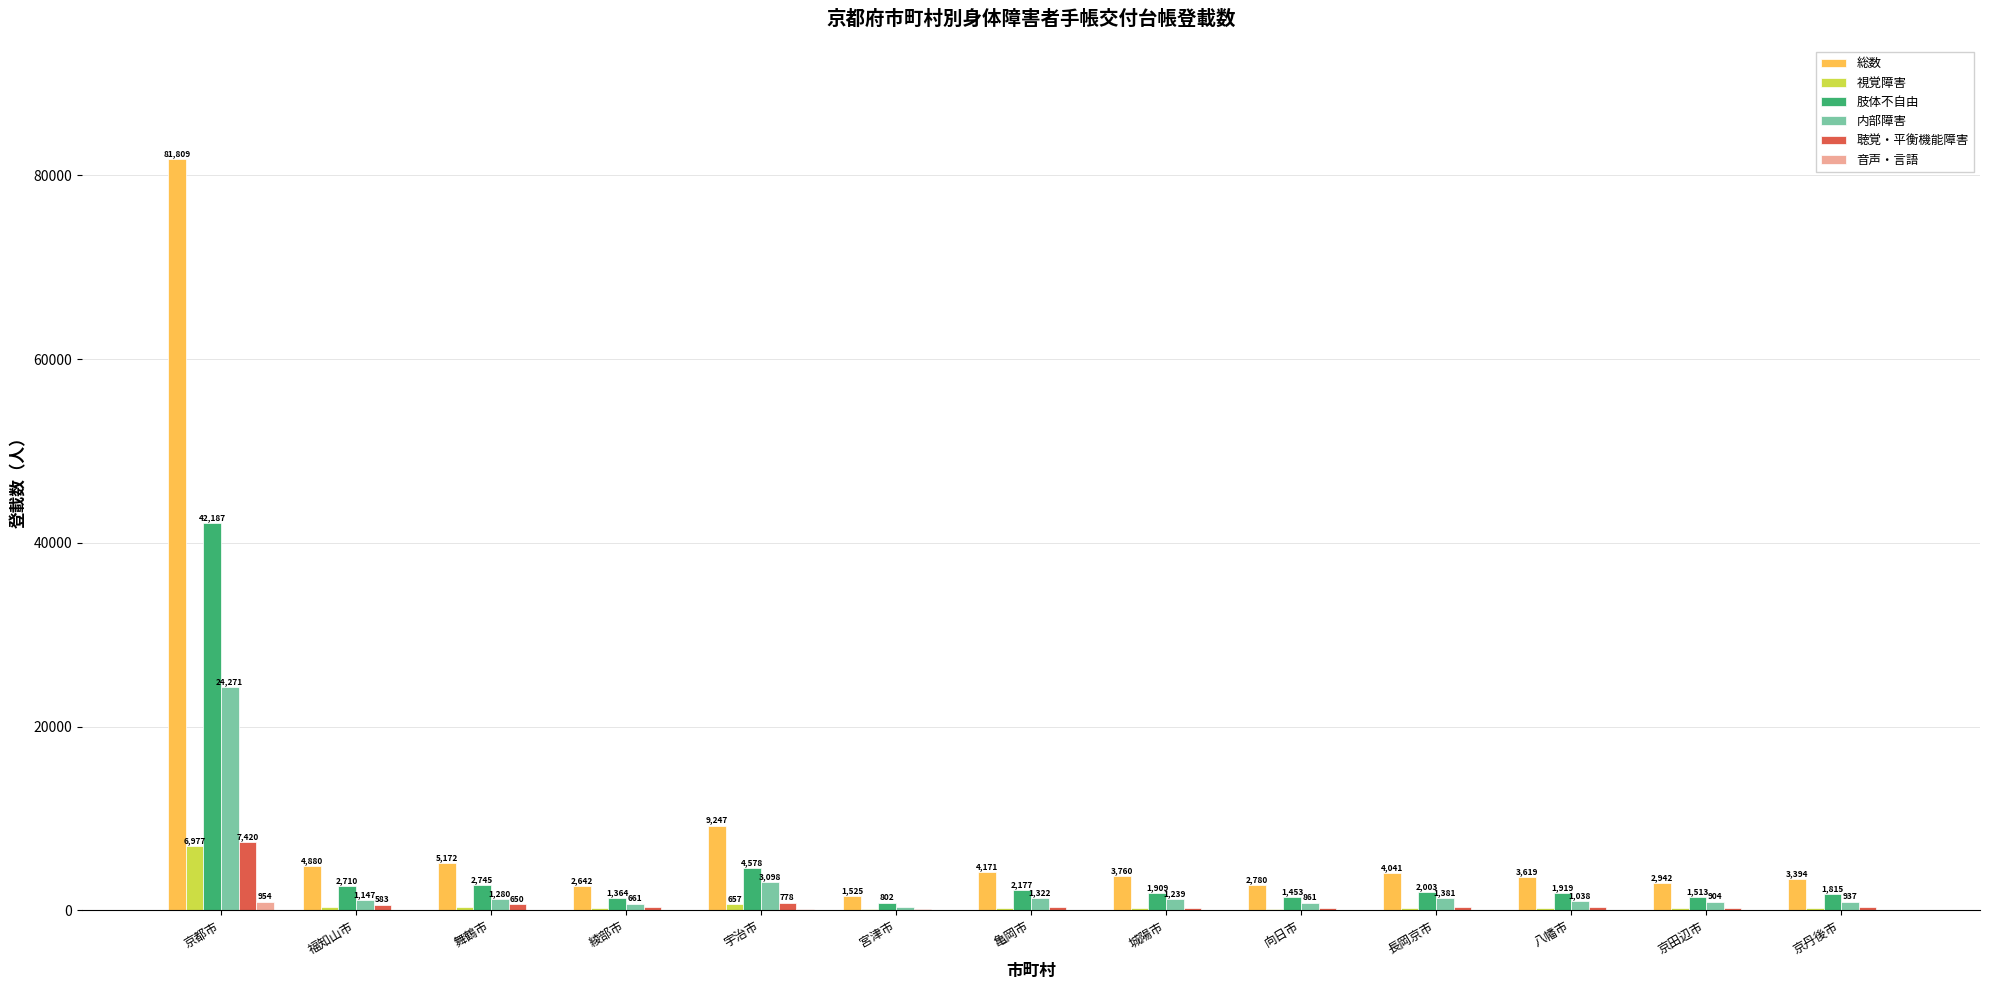

Is the value of 総数 at 福知山市 greater than the value of 肢体不自由 at 京田辺市?

Yes